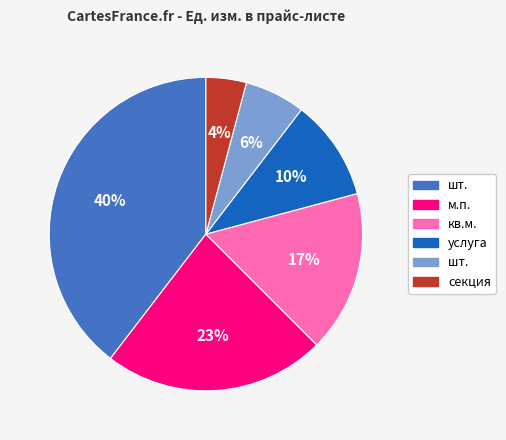

Is there a majority slice in this chart?

No